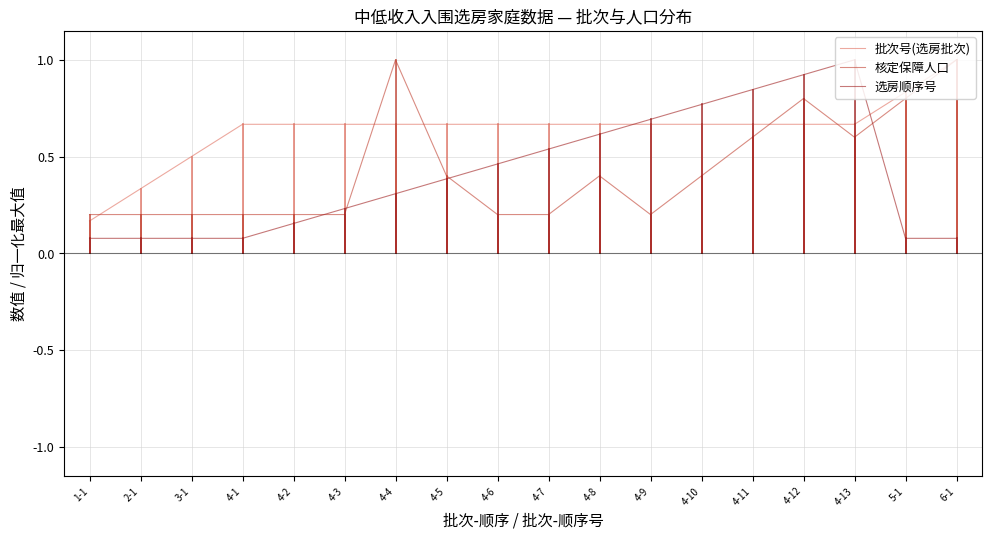

What are all the series names shown in the legend?

批次号(选房批次), 核定保障人口, 选房顺序号